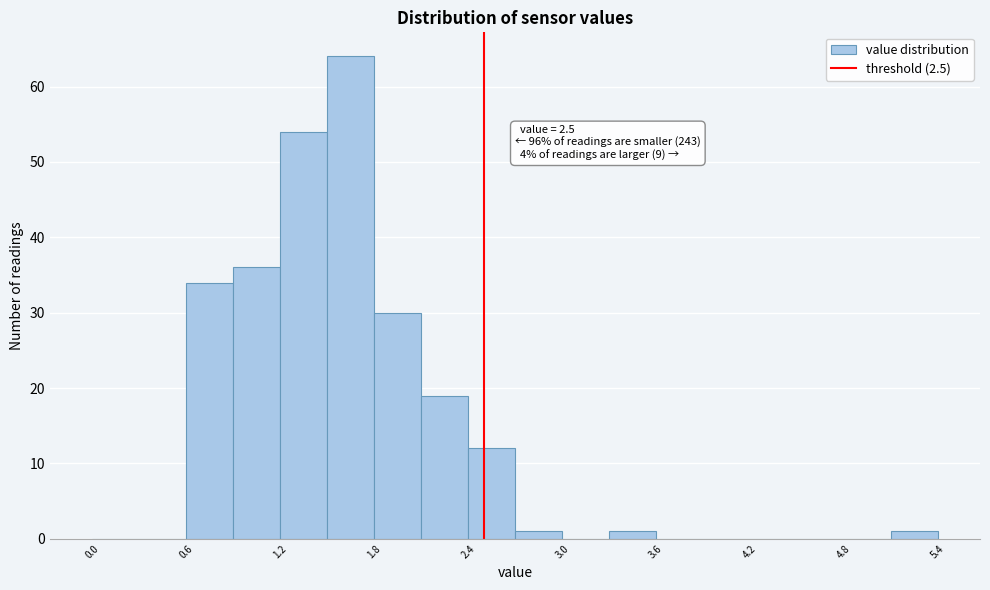

Around what value on the x-axis is the tallest bar? Give the approximate position of its centre, as read against the axis.

1.7